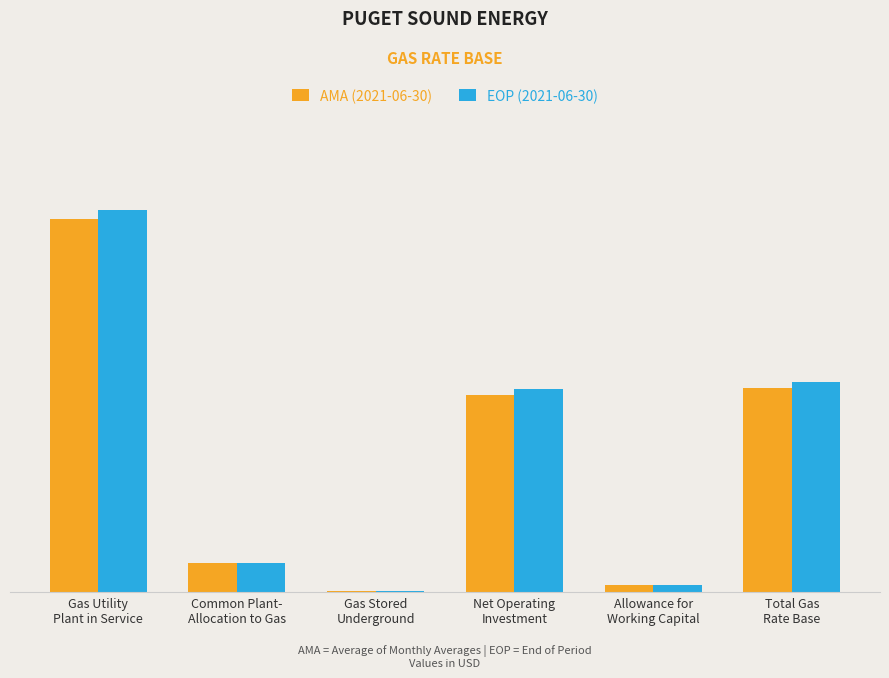

What are all the series names shown in the legend?

AMA (2021-06-30), EOP (2021-06-30)